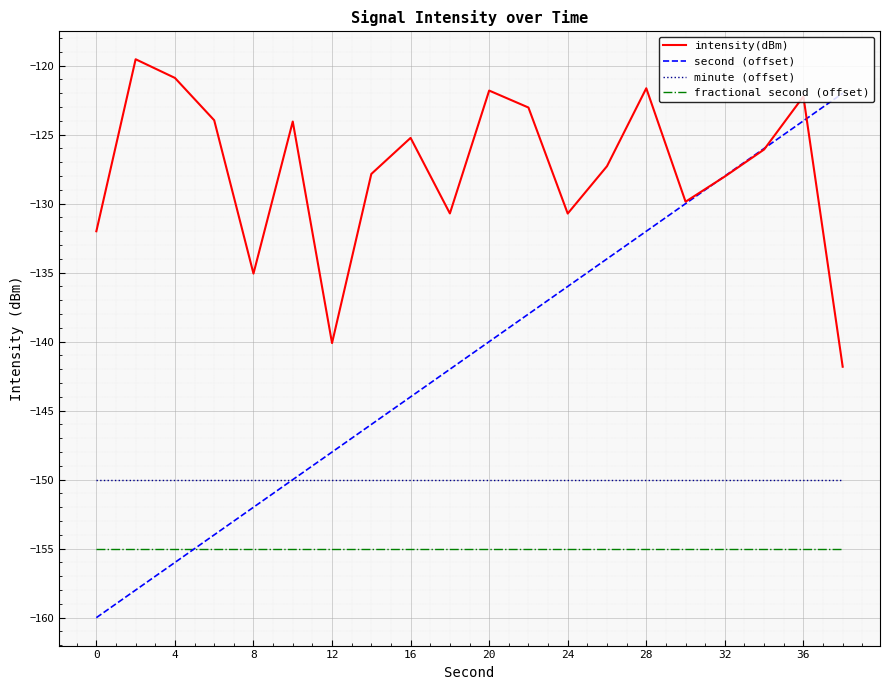

What is the highest value of the minute (offset) series?

-150.0